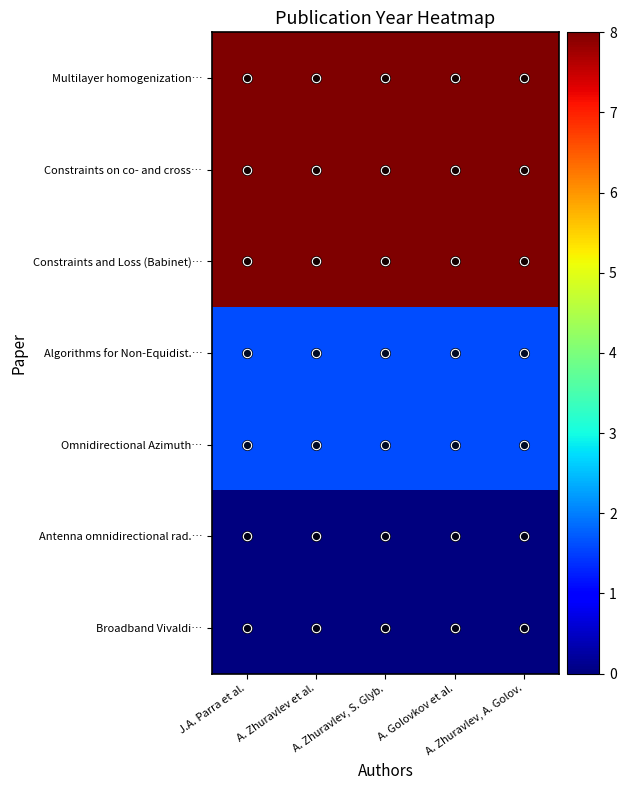

Reading right to left, extract all data points from this chart.

Multilayer homogenization…: A. Zhuravlev, A. Golov.=8.0	A. Golovkov et al.=8.0	A. Zhuravlev, S. Glyb.=8.0	A. Zhuravlev et al.=8.0	J.A. Parra et al.=8.0
Constraints on co- and cross…: A. Zhuravlev, A. Golov.=8.0	A. Golovkov et al.=8.0	A. Zhuravlev, S. Glyb.=8.0	A. Zhuravlev et al.=8.0	J.A. Parra et al.=8.0
Constraints and Loss (Babinet)…: A. Zhuravlev, A. Golov.=8.0	A. Golovkov et al.=8.0	A. Zhuravlev, S. Glyb.=8.0	A. Zhuravlev et al.=8.0	J.A. Parra et al.=8.0
Algorithms for Non-Equidist.…: A. Zhuravlev, A. Golov.=1.6	A. Golovkov et al.=1.6	A. Zhuravlev, S. Glyb.=1.6	A. Zhuravlev et al.=1.6	J.A. Parra et al.=1.6
Omnidirectional Azimuth…: A. Zhuravlev, A. Golov.=1.6	A. Golovkov et al.=1.6	A. Zhuravlev, S. Glyb.=1.6	A. Zhuravlev et al.=1.6	J.A. Parra et al.=1.6
Antenna omnidirectional rad.…: A. Zhuravlev, A. Golov.=0.0	A. Golovkov et al.=0.0	A. Zhuravlev, S. Glyb.=0.0	A. Zhuravlev et al.=0.0	J.A. Parra et al.=0.0
Broadband Vivaldi…: A. Zhuravlev, A. Golov.=0.0	A. Golovkov et al.=0.0	A. Zhuravlev, S. Glyb.=0.0	A. Zhuravlev et al.=0.0	J.A. Parra et al.=0.0